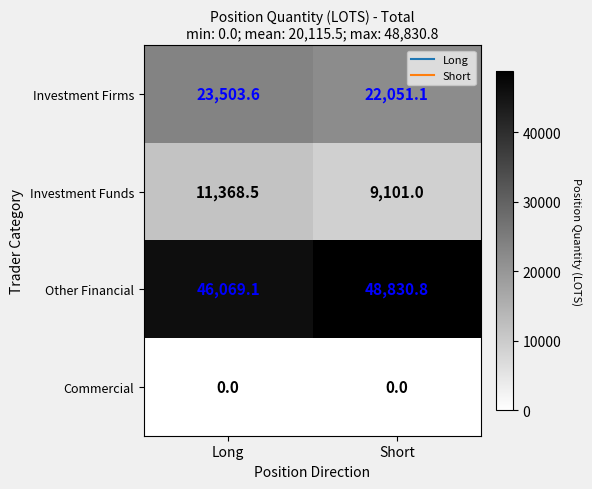

Count the number of categories in the chart.

2